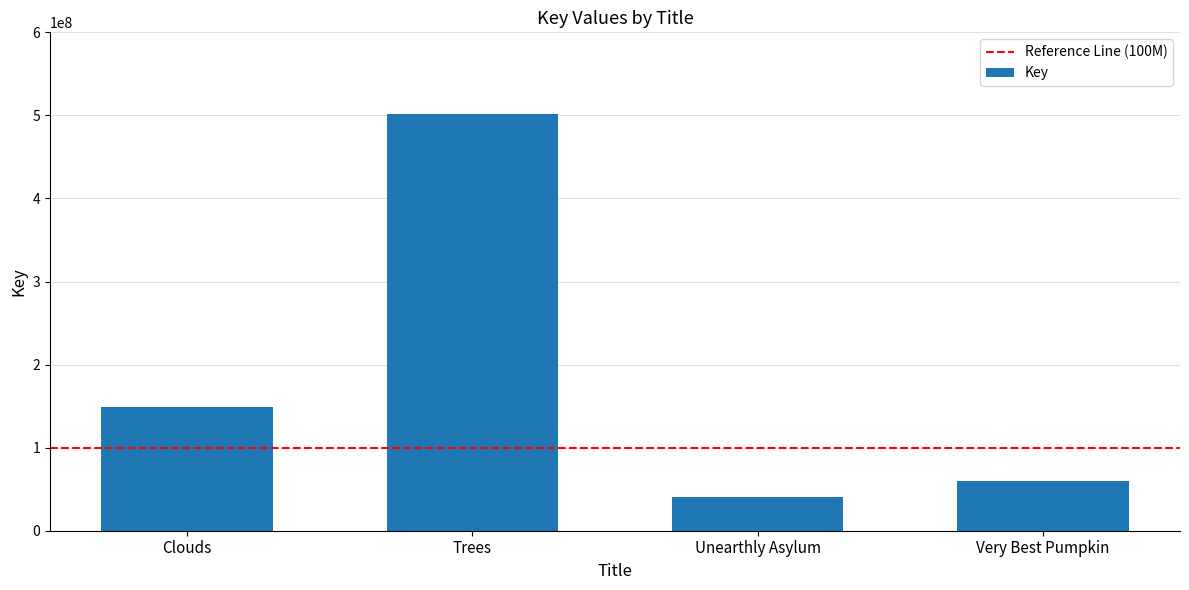

List the labels in order of value, smallest first.

Unearthly Asylum, Very Best Pumpkin, Clouds, Trees